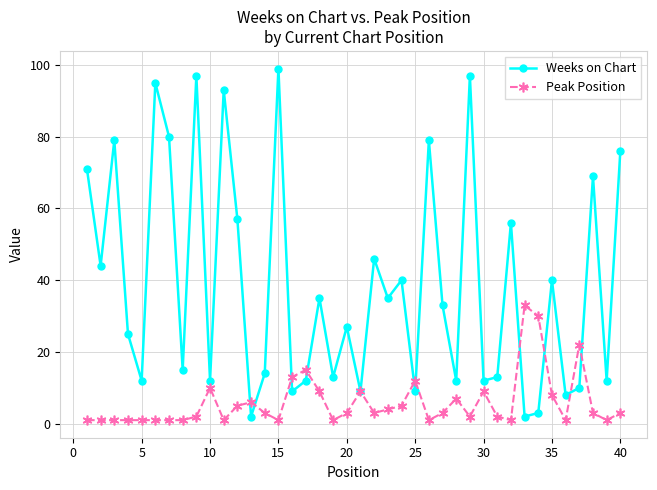

Rank the series by their average value, from highest to lowest.

Weeks on Chart, Peak Position